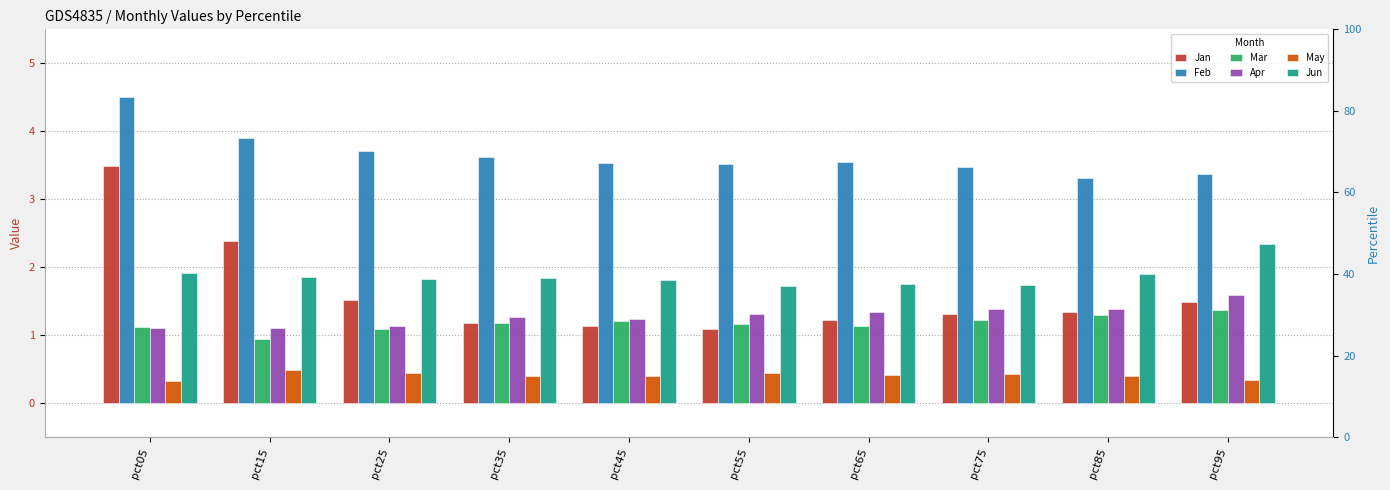

What is the spread (max minus min) of values at pct85?

2.9